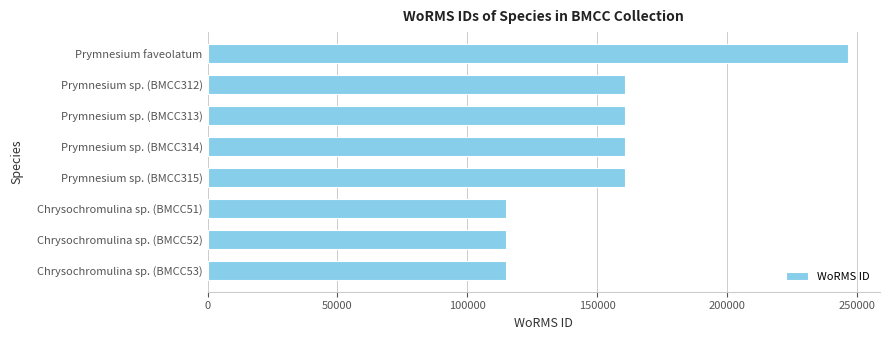

Approximately how many times larger is the value at Prymnesium sp. (BMCC313) compared to Chrysochromulina sp. (BMCC51)?

1.4